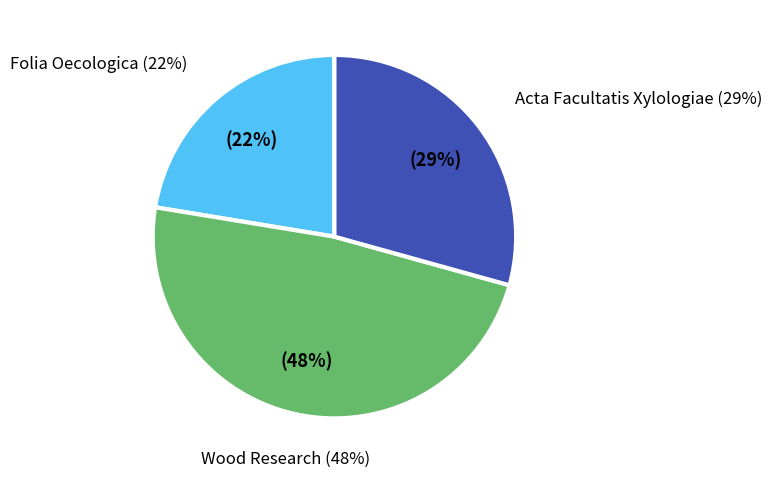

How much of the chart is everything except Folia Oecologica?

77.6%